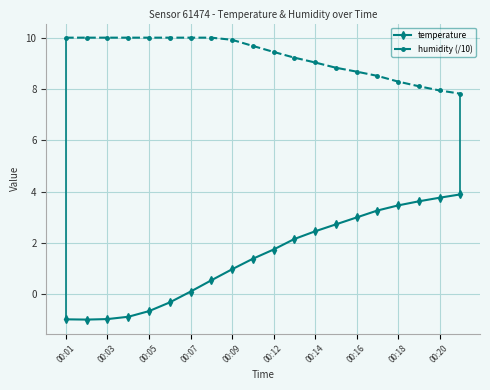

What is the average value of the humidity (/10) series?

9.3